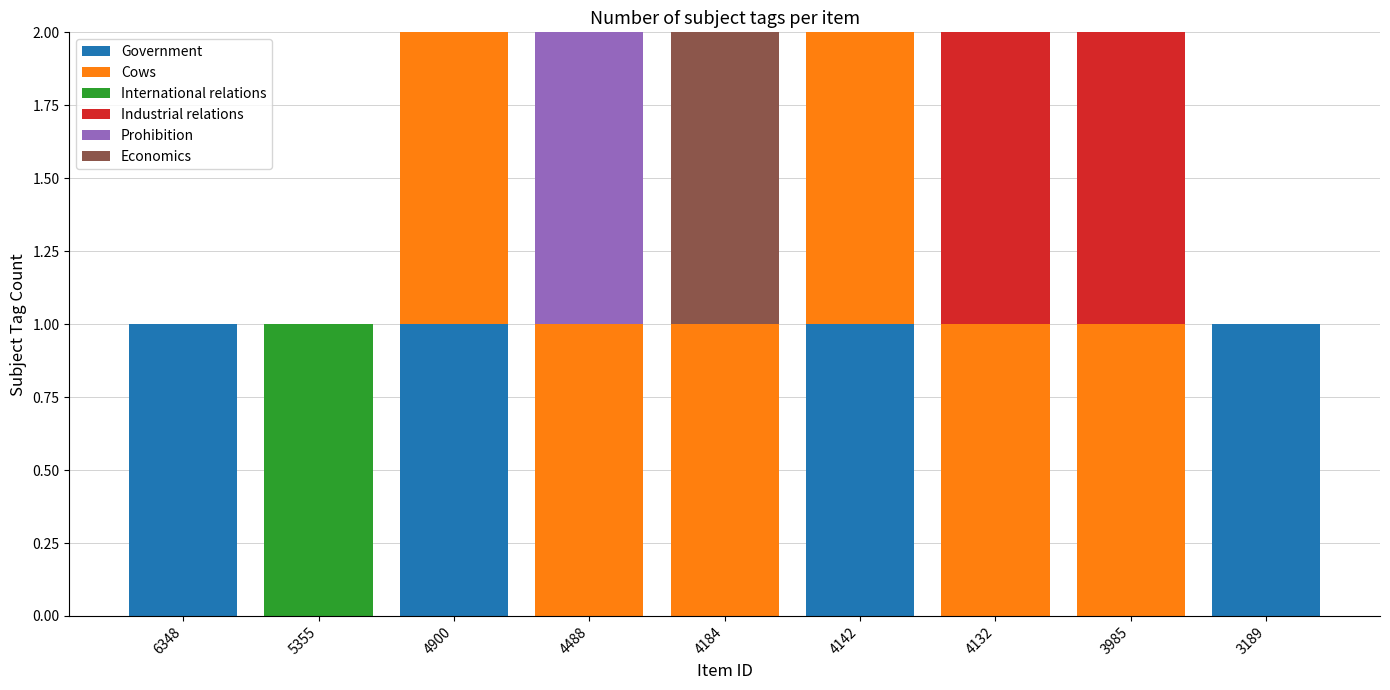

Count the number of categories in the chart.

9